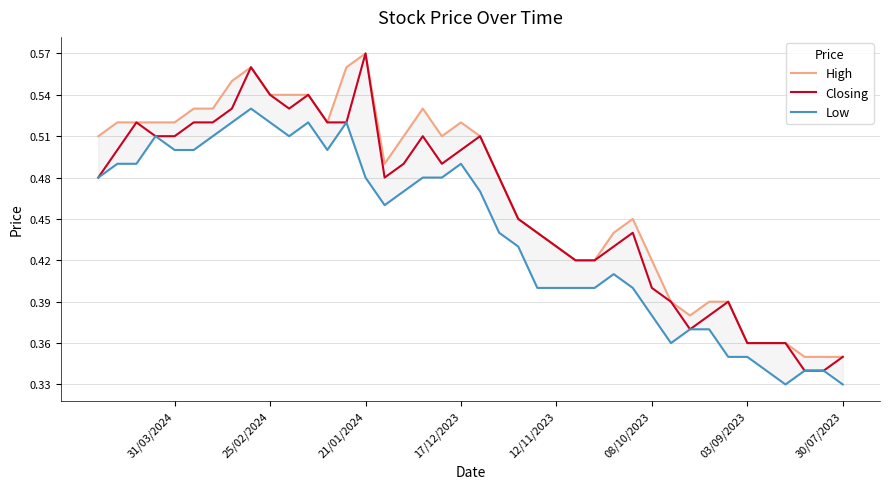

List the series in order of their overall mean, highest first.

High, Closing, Low